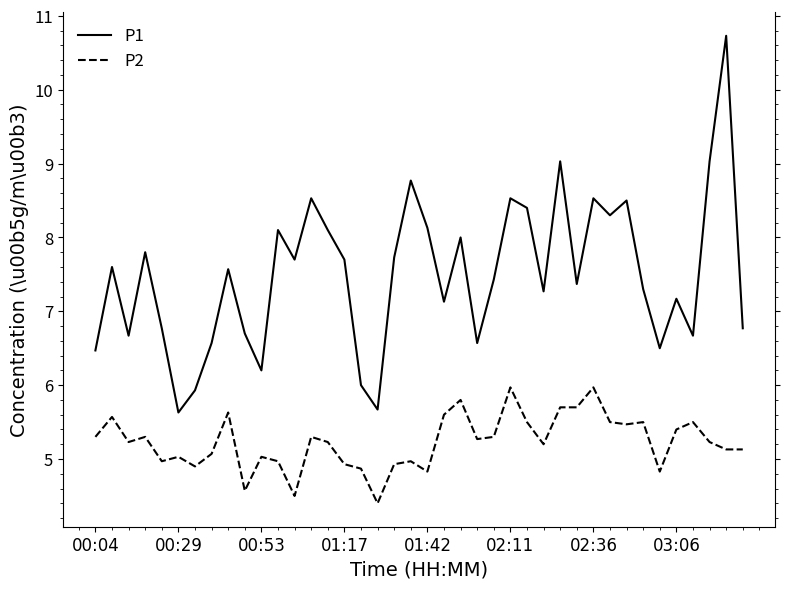

What is the maximum value shown in the chart?

10.7